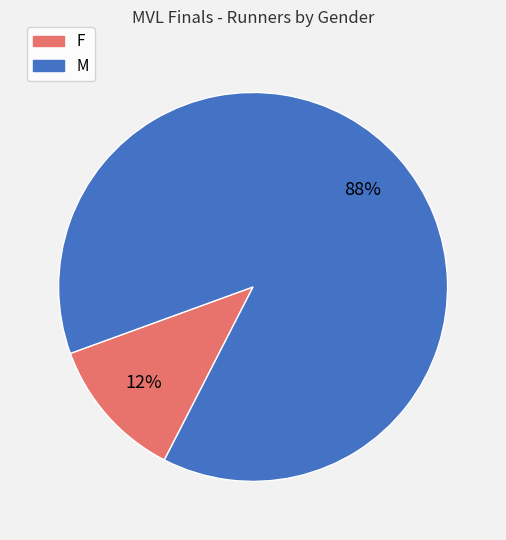

Is there any slice that represents more than half of the pie?

Yes